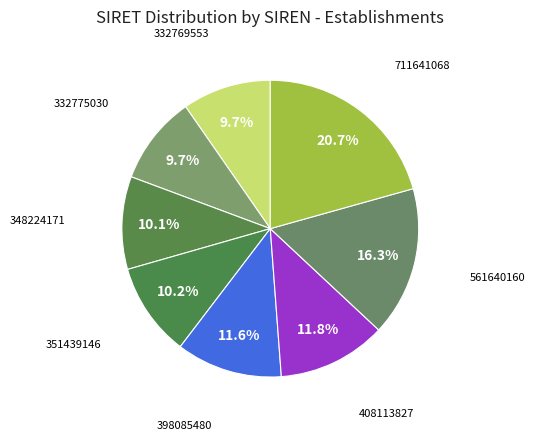

Which slice is the largest?

711641068